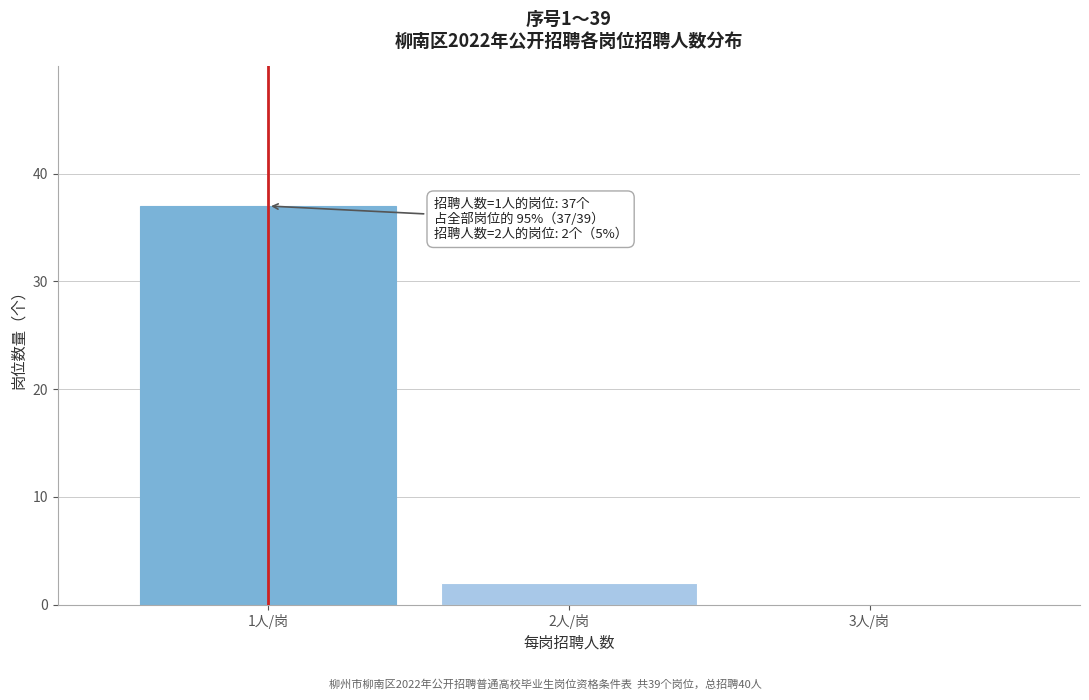

Reading left to right, list all the values displayed in this chart.

1人/岗=37	2人/岗=2	3人/岗=0